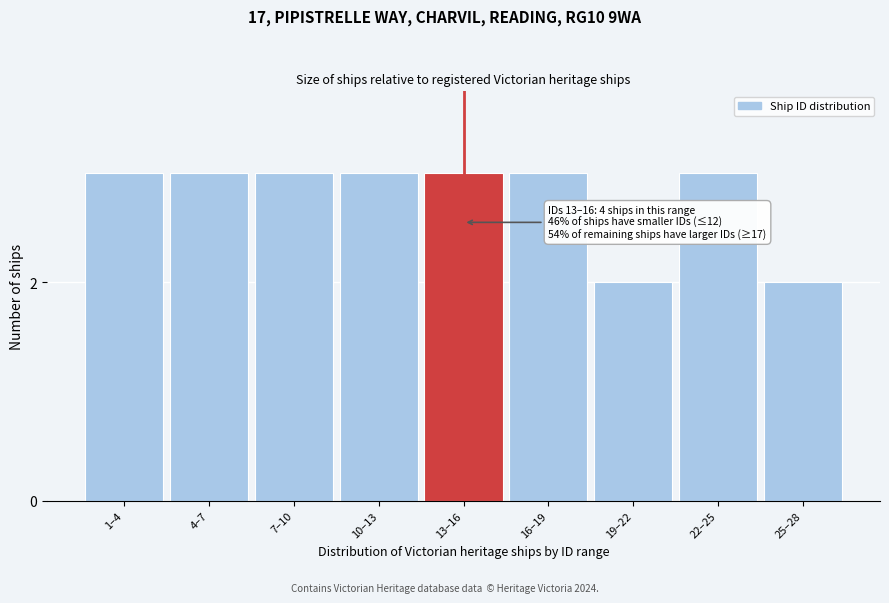

Reading right to left, what are all the values shown in this chart?

25–28=2	22–25=3	19–22=2	16–19=3	13–16=3	10–13=3	7–10=3	4–7=3	1–4=3